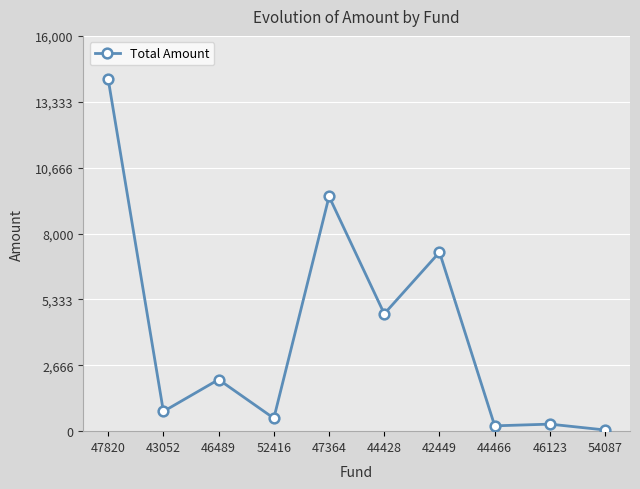

At which category does the data reach its first local valley?

43052